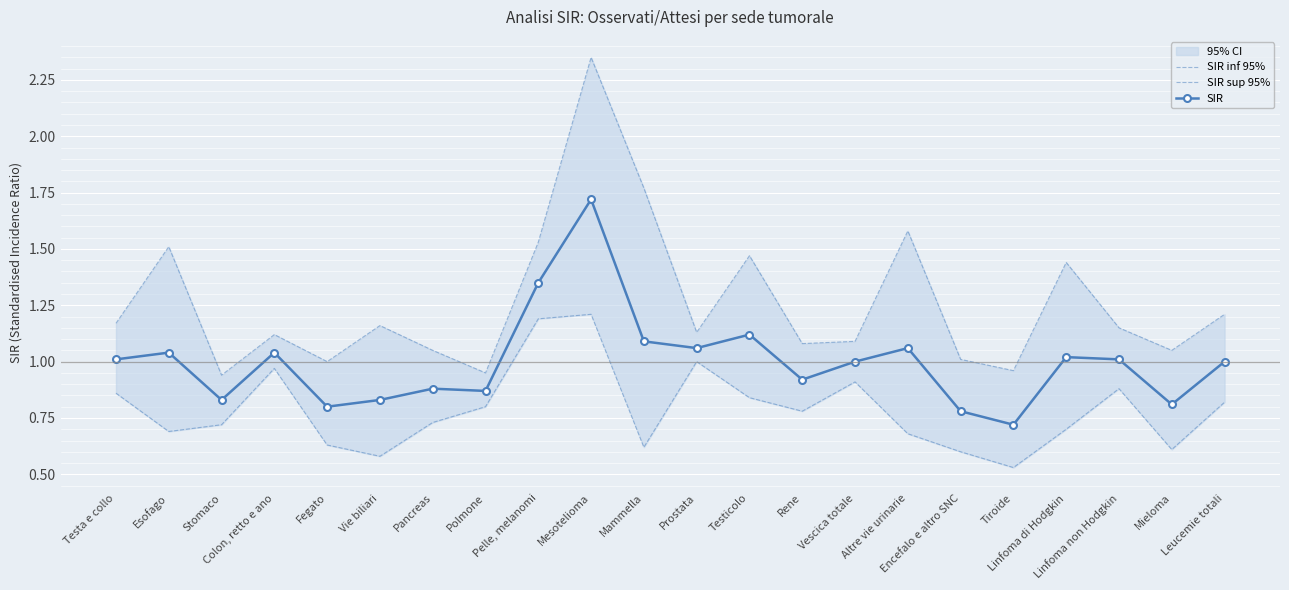

True or false: SIR has a value of 1.4 at Leucemie totali.

False